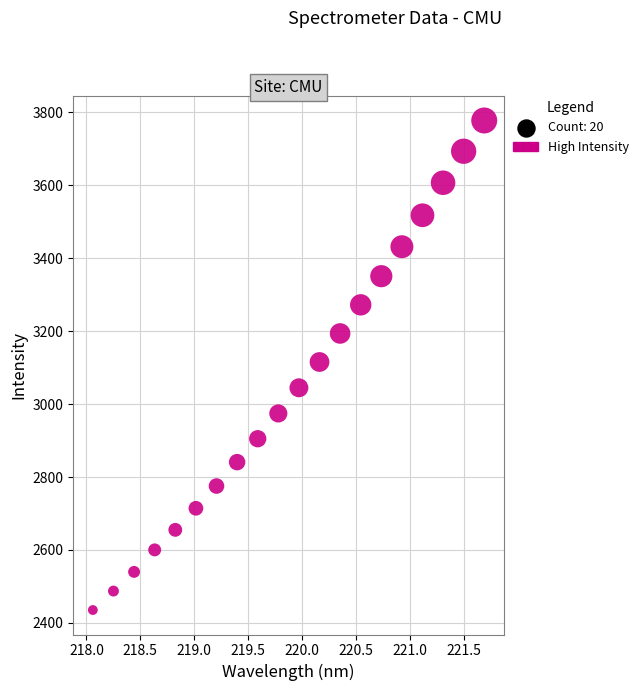

What is the range of X values (max minus min)?

3.6